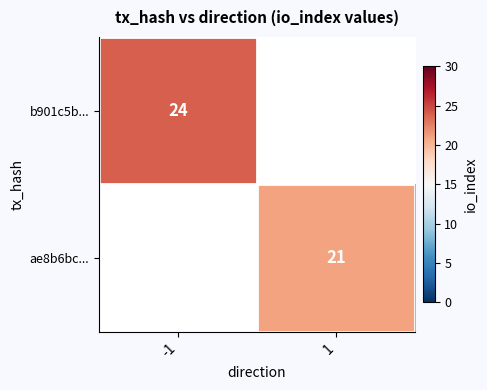

Is it true that b901c5b... equals 10 at -1?

False